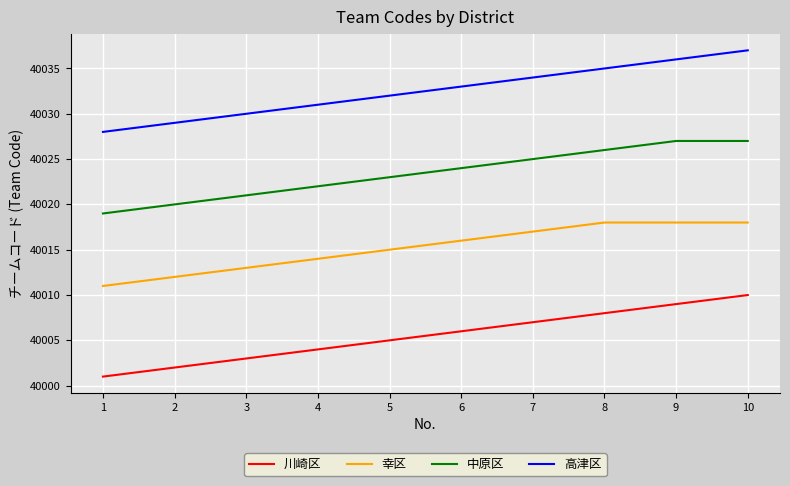

At which category is the sum across all series the highest?

10